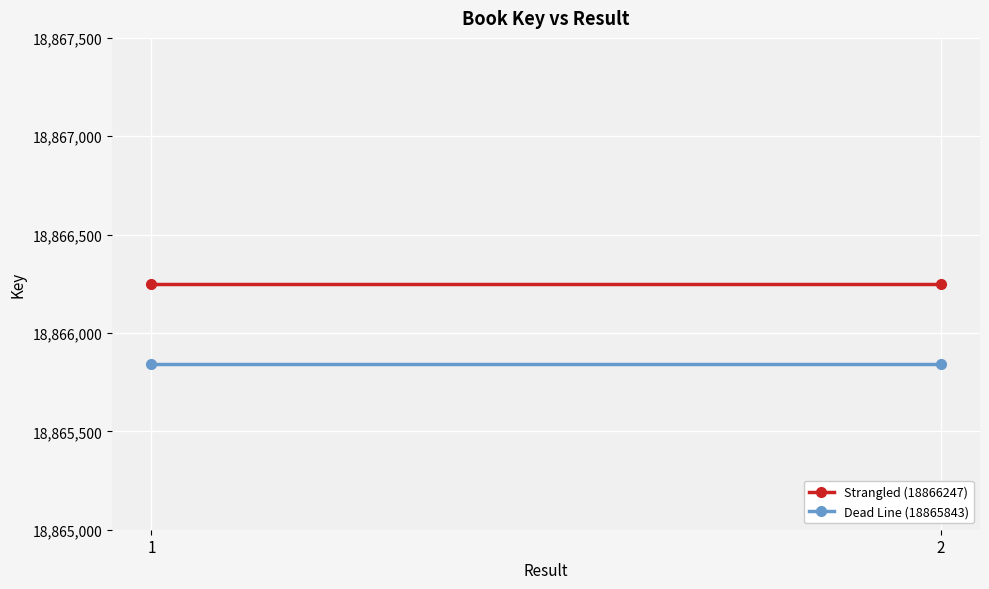

Rank the series at 2 from highest to lowest value.

Strangled (18866247), Dead Line (18865843)